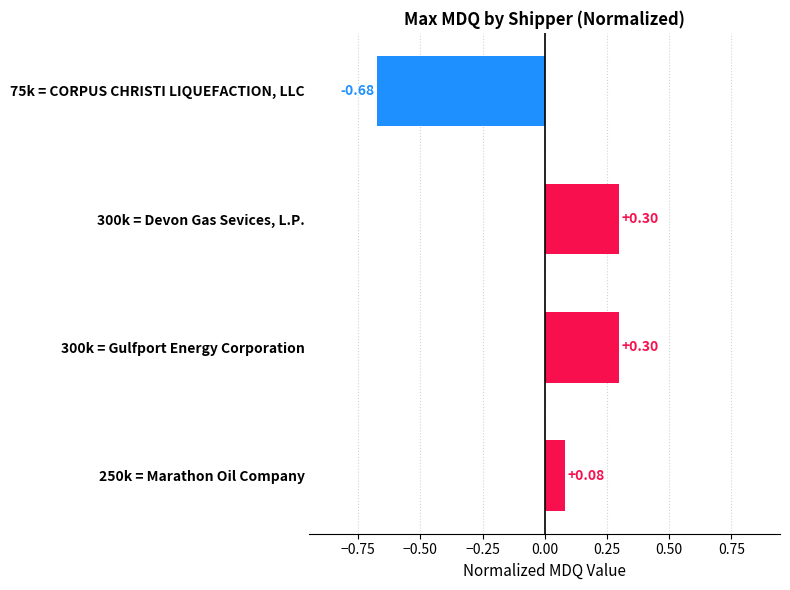

What is the change in value from 75k = CORPUS CHRISTI LIQUEFACTION, LLC to 300k = Devon Gas Sevices, L.P.?

+1.0